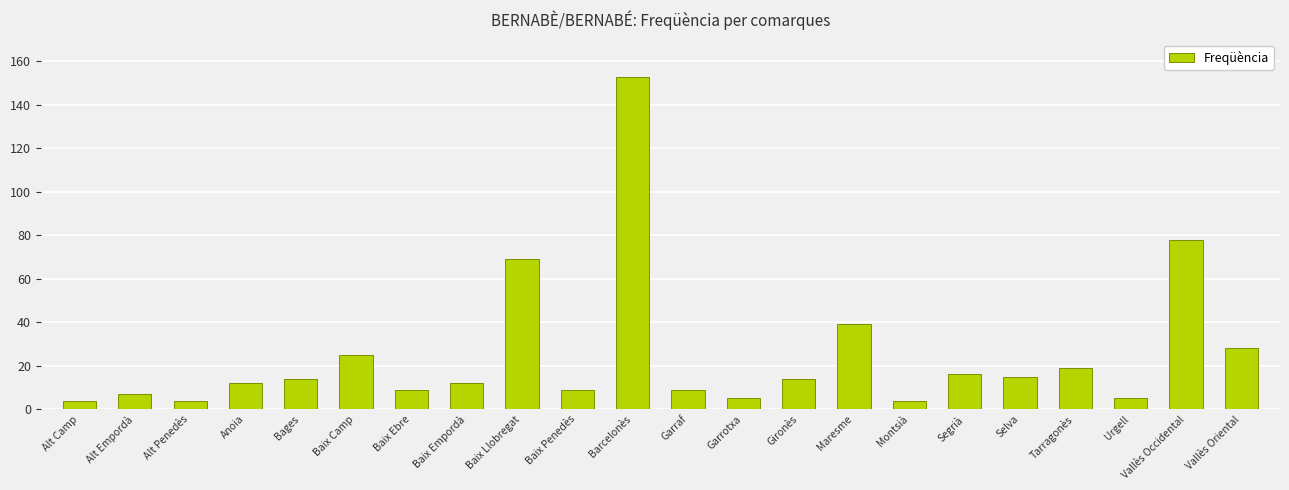

What is the difference between the values at Anoia and Gironès?

2